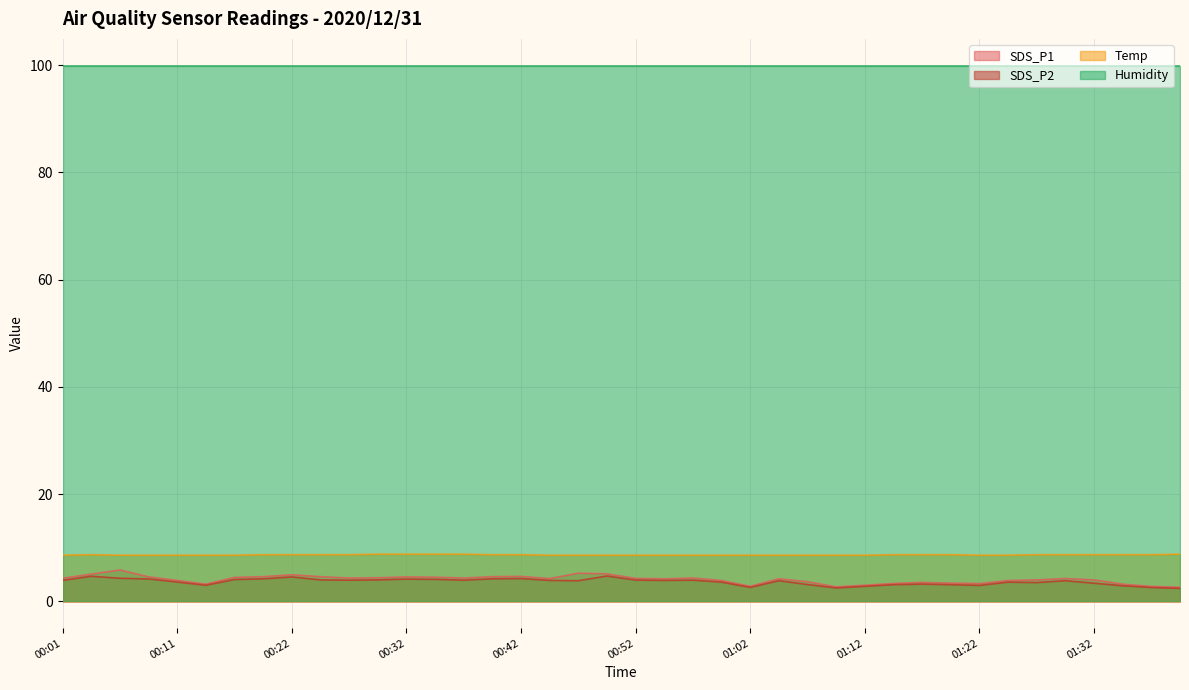

True or false: SDS_P2 has a value of 4.2 at 00:39.

True